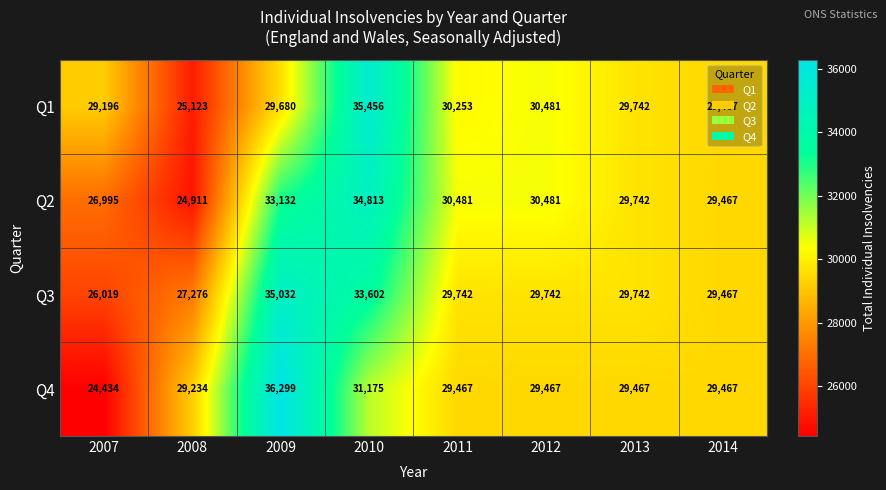

How many distinct data groups are displayed?

4